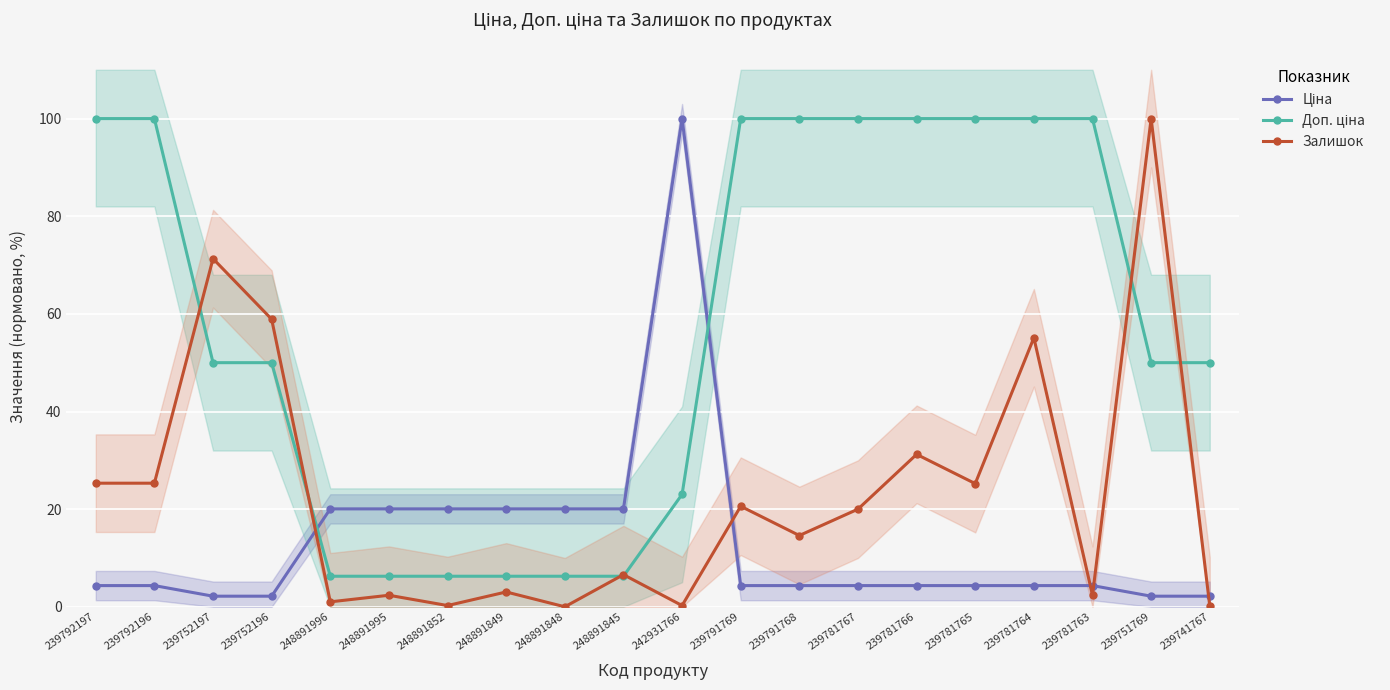

List the labels in order of Залишок value, smallest first.

248891848, 239741767, 248891852, 242931766, 248891996, 248891995, 239781763, 248891849, 248891845, 239791768, 239781767, 239791769, 239781765, 239792197, 239792196, 239781766, 239781764, 239752196, 239752197, 239751769